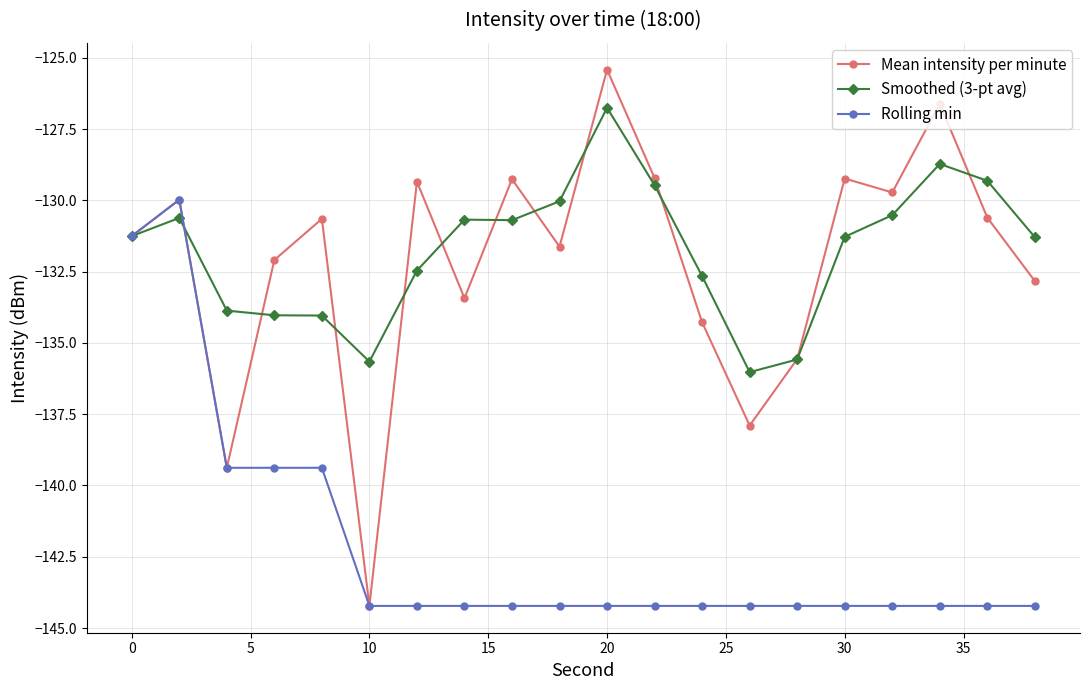

What is the highest value of the Mean intensity per minute series?

-125.4